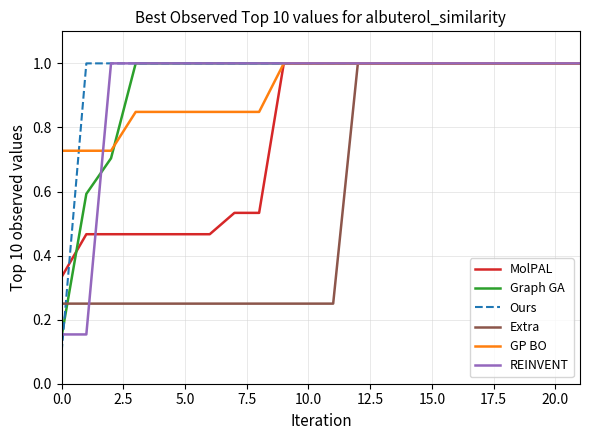

What is the greatest value displayed?

1.0